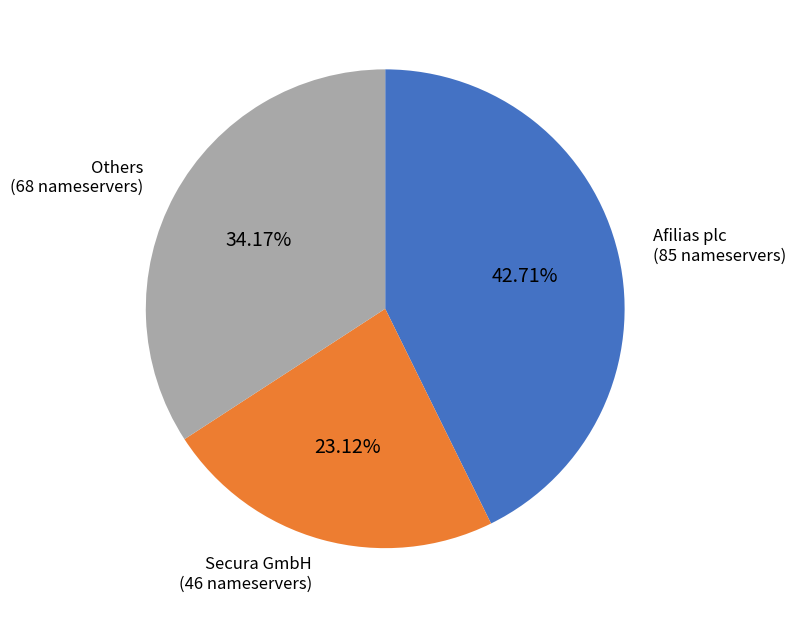

To the nearest percent, what is the difference between the largest and smallest slice percentages?

20%